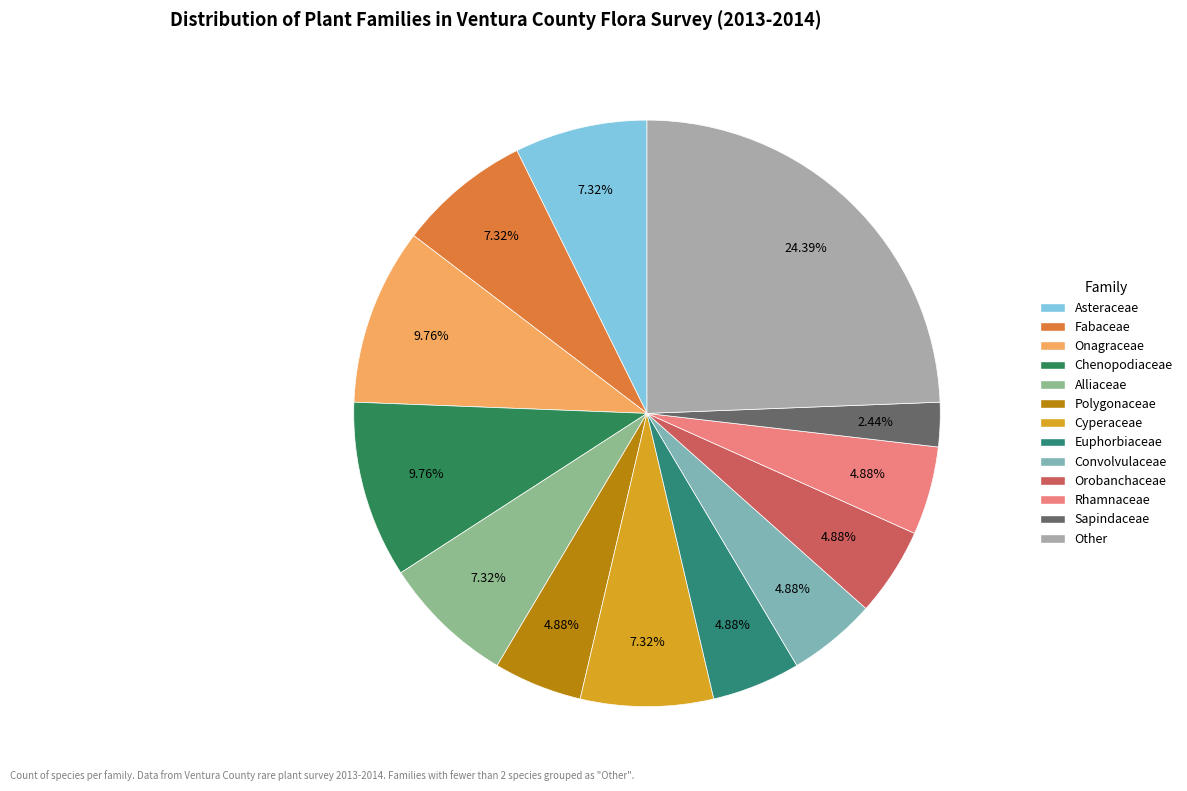

What percentage is the Euphorbiaceae slice, to the nearest percent?

5%